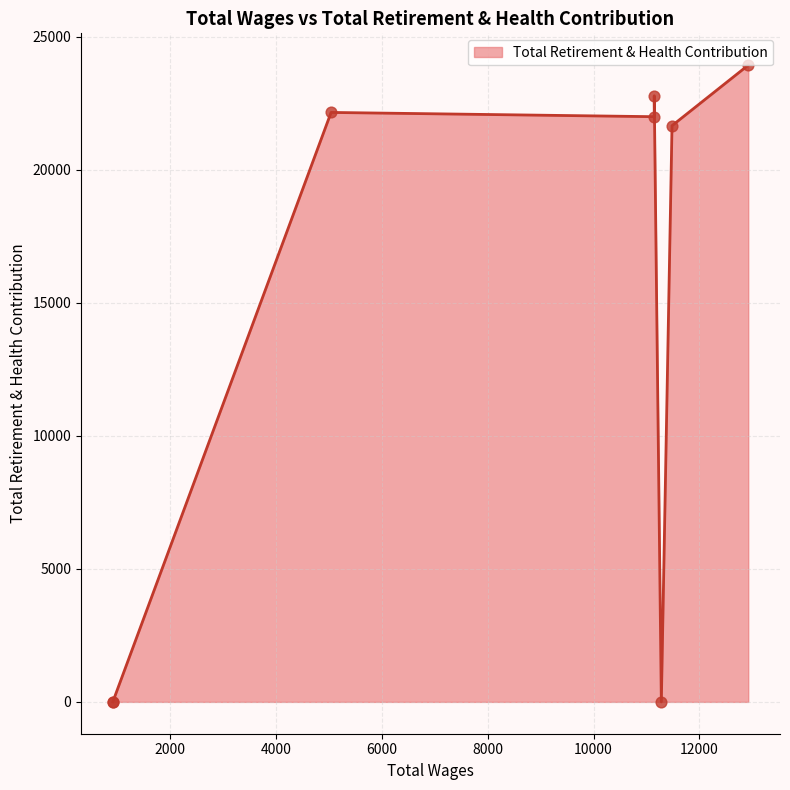

What is the change in value from 12925.0 to 11484.0?

-2275